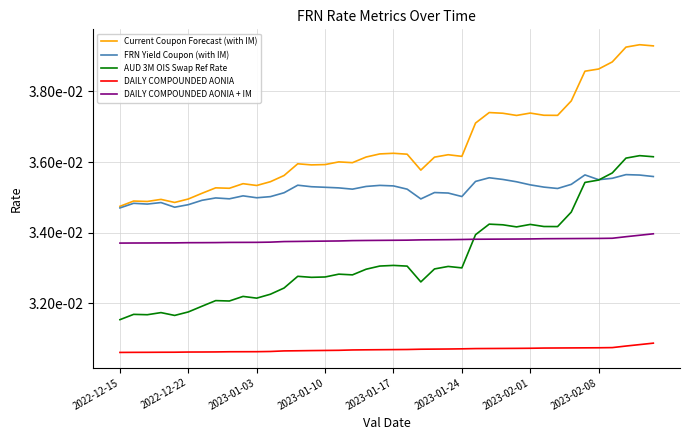

Which series has the largest range (max minus min)?

AUD 3M OIS Swap Ref Rate